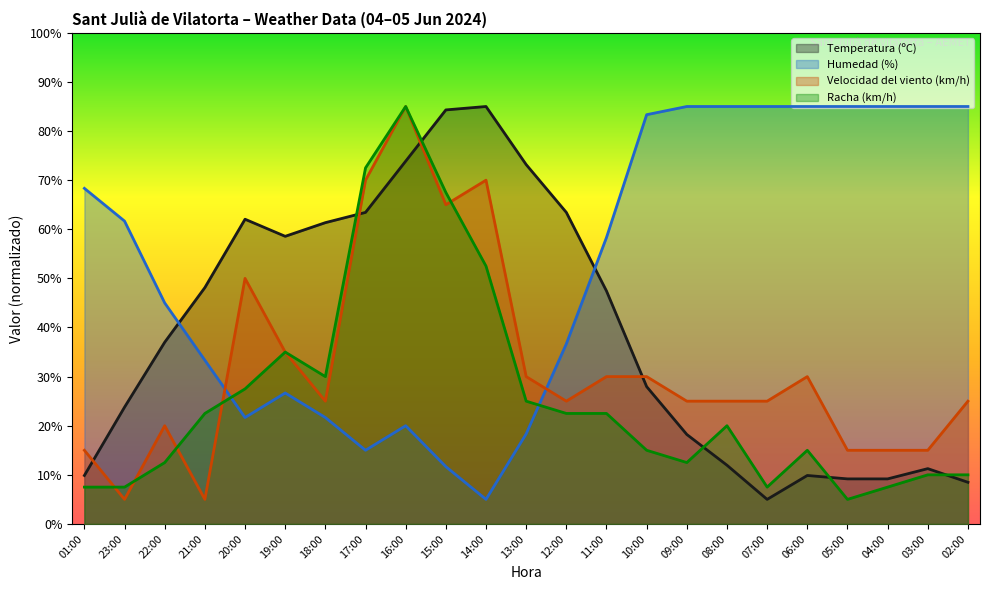

What is the value of the Racha (km/h) point at the 1st from the left?

7.5